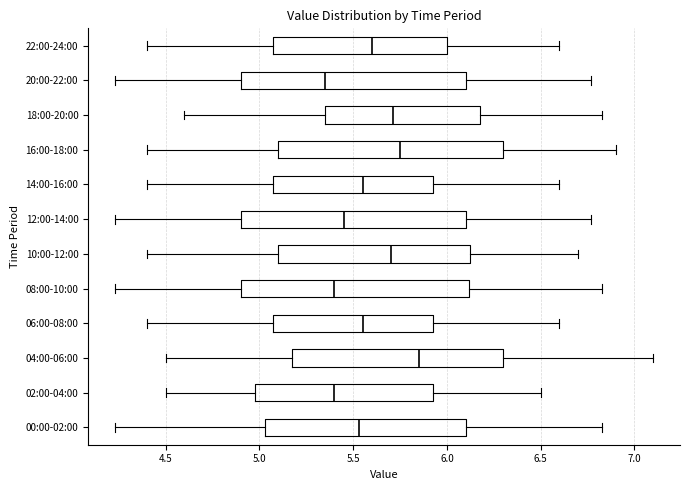

Which box has the furthest to the left median line?

20:00-22:00